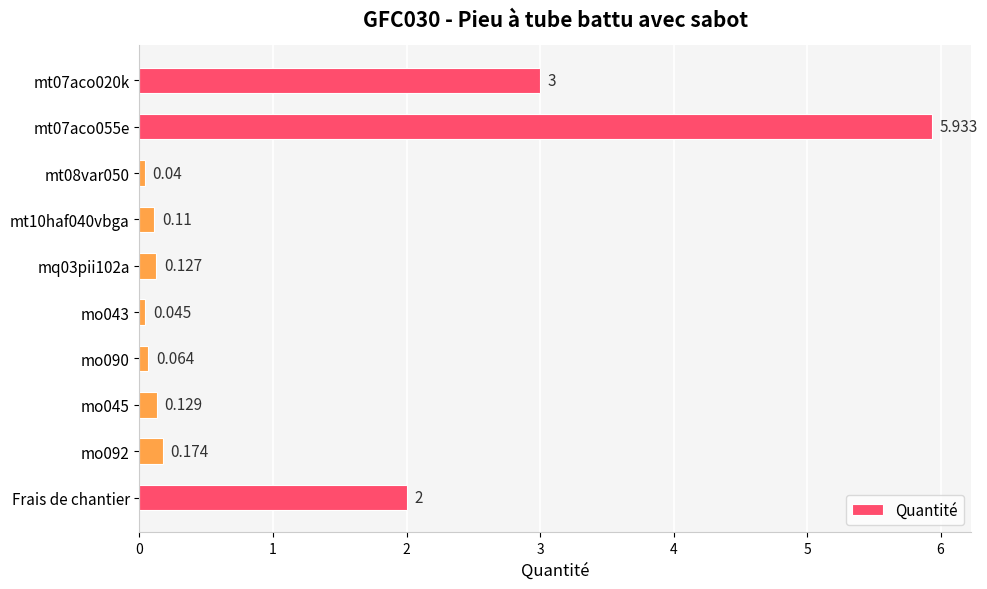

Where is the data nearest to the value 2?

Frais de chantier